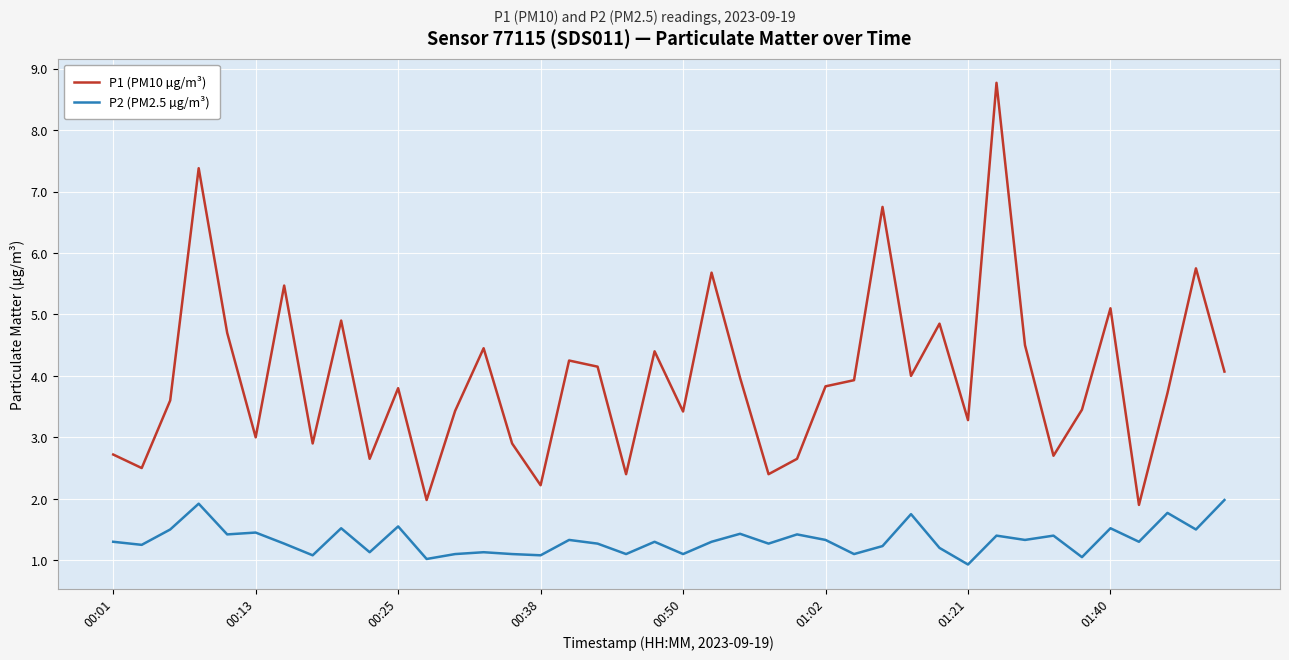

Does the chart have visible grid lines?

Yes